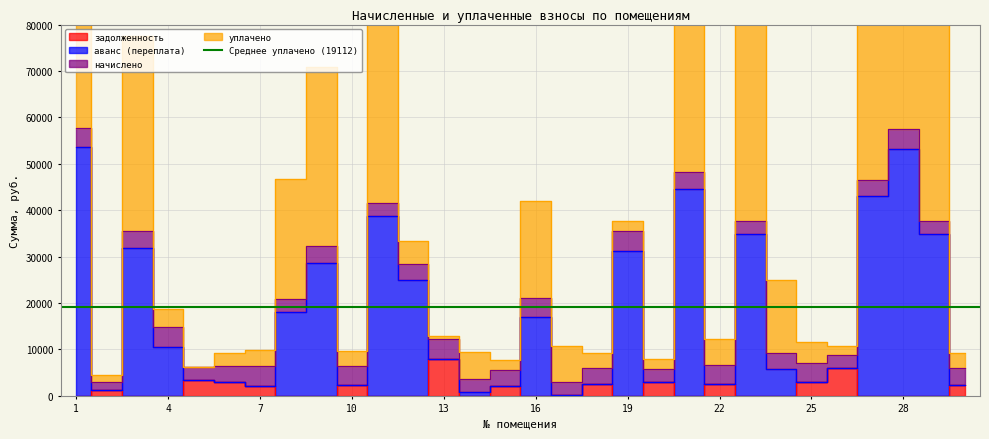

Reading left to right, what are all the values shown in this chart?

задолженность: 0.0	1204.7	0.0	0.0	3358.1	2968.0	2109.3	0.0	0.0	2235.2	0.0	0.0	7953.5	0.0	2009.2	0.0	196.9	2447.1	0.0	3017.8	0.0	2455.6	0.0	0.0	2888.2	6029.9	0.0	0.0	0.0	2412.5
аванс (переплата): 53528.2	1204.7	31941.2	10623.5	3358.1	2968.0	2109.3	18022.2	28669.3	2235.2	38770.2	24910.0	7953.5	919.2	2009.2	16903.2	196.9	2447.1	31273.6	3017.8	44595.4	2455.6	34970.2	5691.4	2888.2	6029.9	42995.4	53181.5	34970.2	2412.5
уплачено: 123345.1	4580.8	77558.1	18778.3	6136.6	9242.4	9950.3	46685.8	70909.0	9742.5	88181.8	33390.4	12883.3	9512.0	7764.0	41989.8	10641.5	9234.4	37730.5	7971.5	102761.3	12318.5	80581.8	24953.3	11684.1	10641.5	99561.3	122546.3	80581.8	9247.9